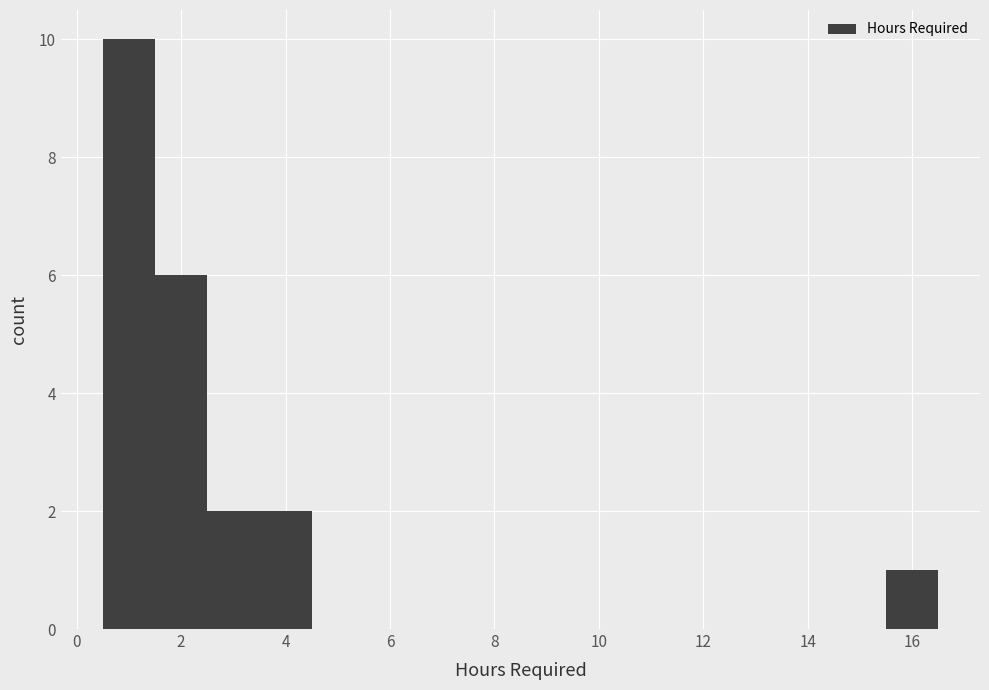

How tall is the bar that spans 3.5 to 4.5 on the x-axis? Neither the bar edges nor the heights are printed on the chart, so give them approximately, as read against the axes.

2